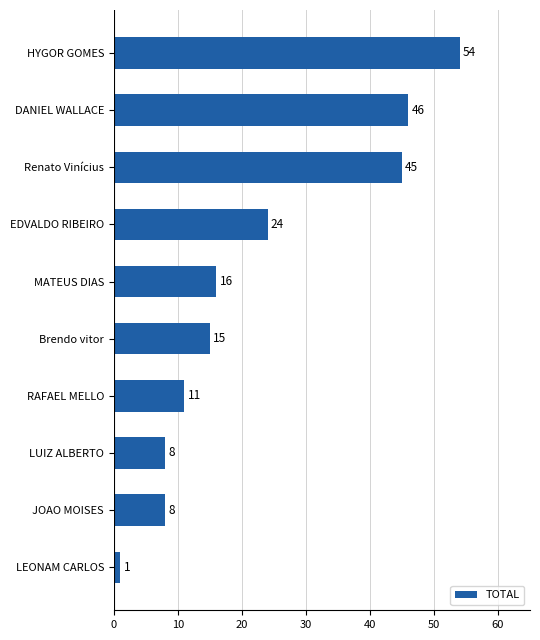

Reading top to bottom, what are all the values shown in this chart?

HYGOR GOMES=54	DANIEL WALLACE=46	Renato Vinícius=45	EDVALDO RIBEIRO=24	MATEUS DIAS=16	Brendo vitor=15	RAFAEL MELLO=11	LUIZ ALBERTO=8	JOAO MOISES=8	LEONAM CARLOS=1